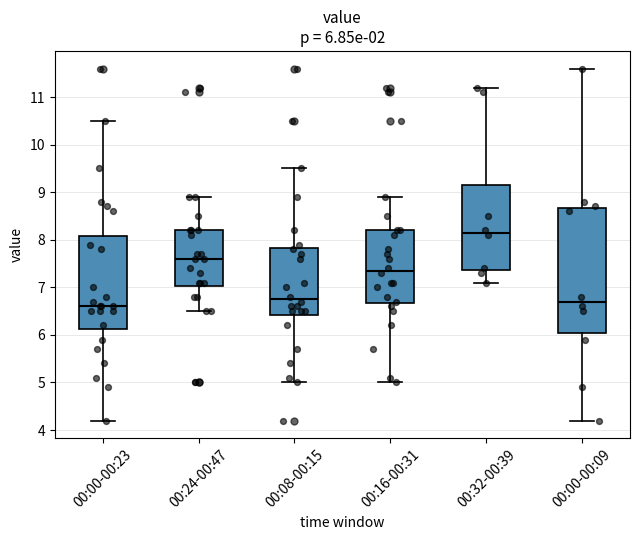

Which box's median line is the highest?

00:32-00:39